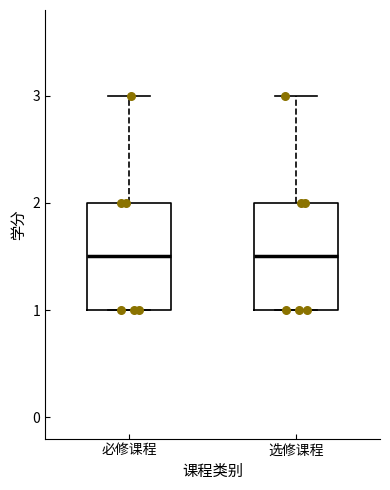

Where is the upper edge of the box for 选修课程 on the y-axis? The values are not printed on the chart, so give them approximately, as read against the axis.

2.0